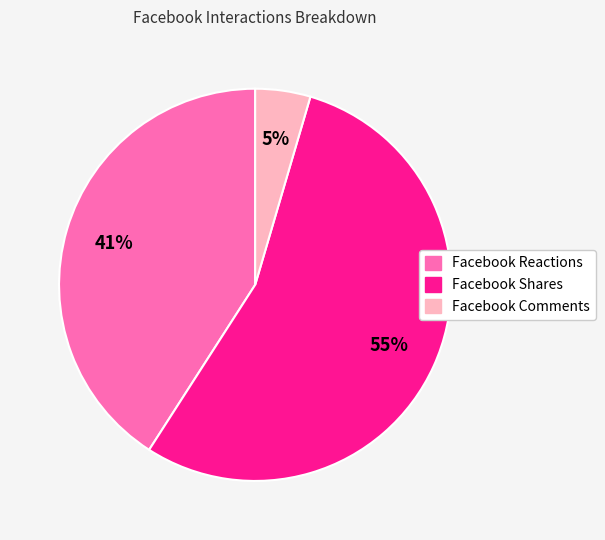

Which slice is the largest?

Facebook Shares